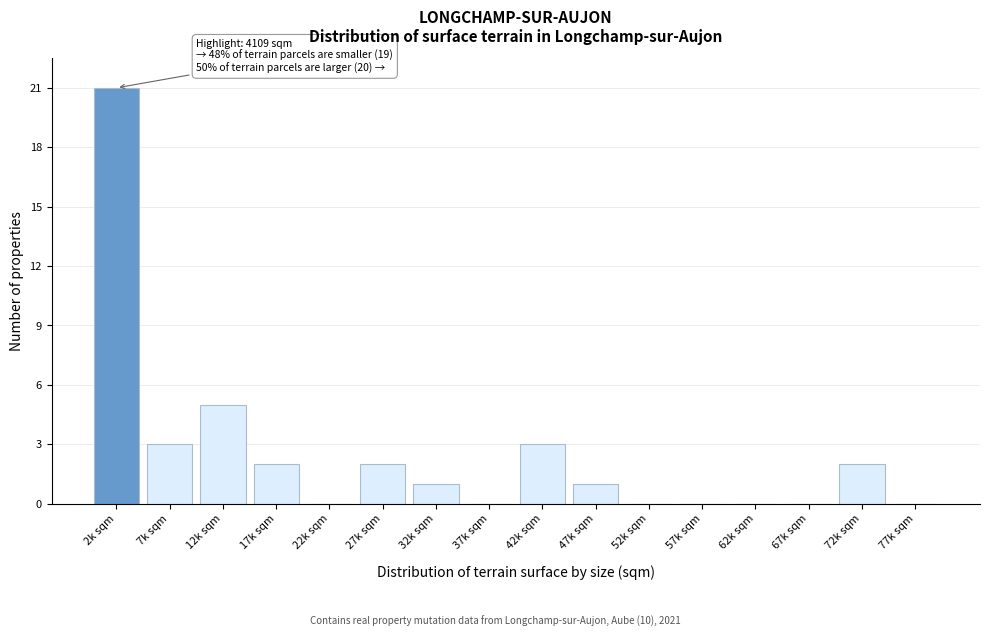

Reading left to right, list all the values displayed in this chart.

2k sqm=21	7k sqm=3	12k sqm=5	17k sqm=2	22k sqm=0	27k sqm=2	32k sqm=1	37k sqm=0	42k sqm=3	47k sqm=1	52k sqm=0	57k sqm=0	62k sqm=0	67k sqm=0	72k sqm=2	77k sqm=0